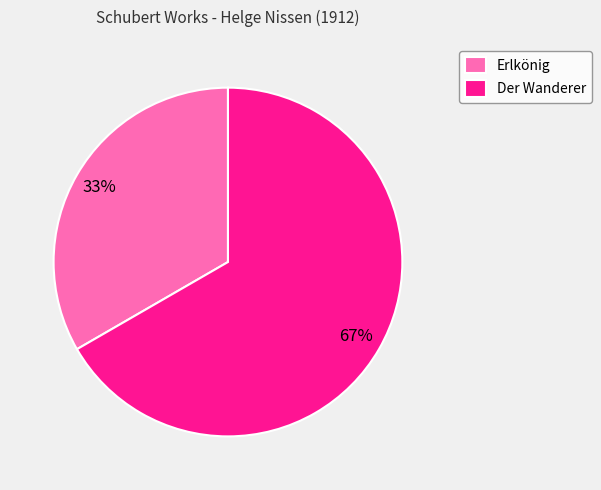

How many slices are in this pie chart?

2